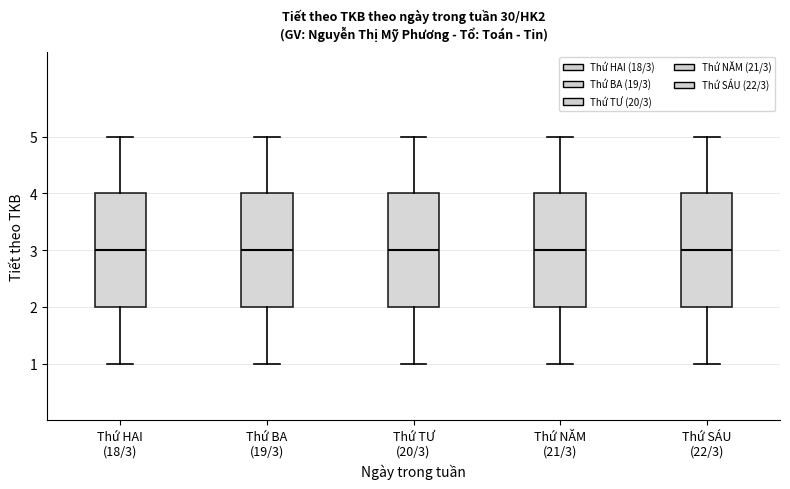

Where is the upper edge of the box for Thứ HAI (18/3) on the y-axis? The values are not printed on the chart, so give them approximately, as read against the axis.

4